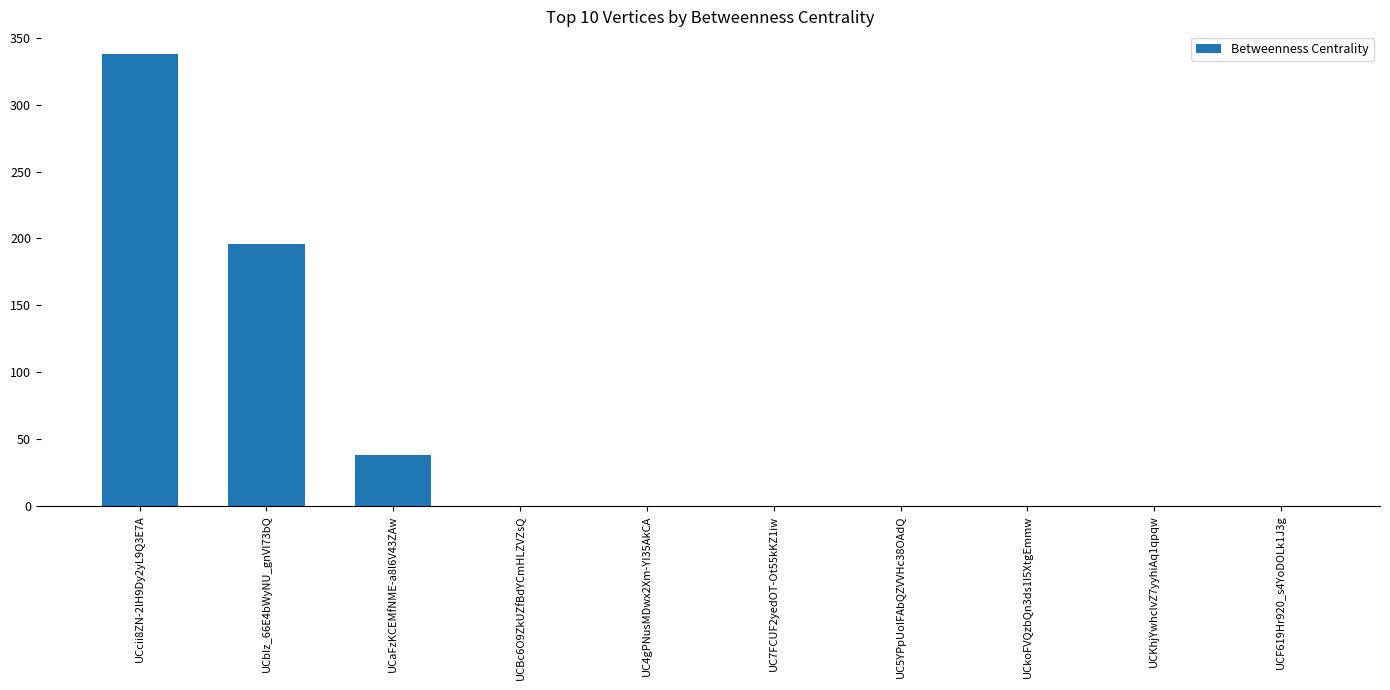

Which label corresponds to the largest value in the chart?

UCcii8ZN-2lH9Dy2yL9Q3E7A